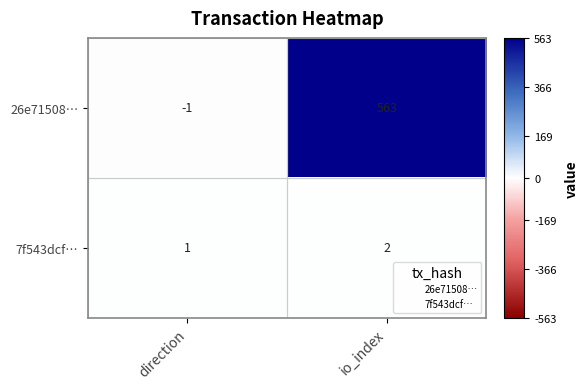

Rank the series by their average value, from highest to lowest.

26e71508…, 7f543dcf…